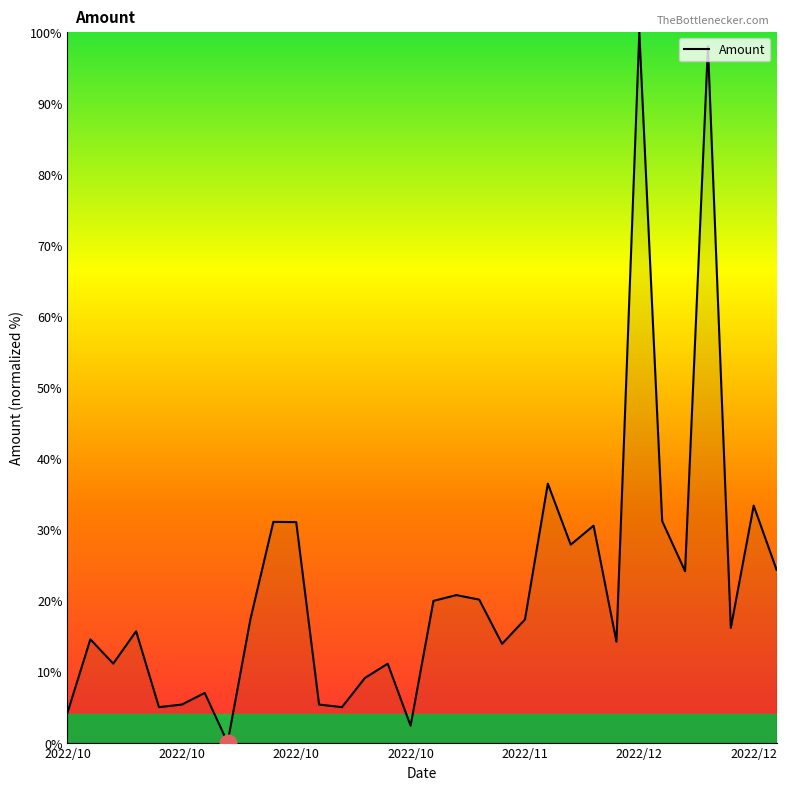

What is the greatest value displayed?

100.0